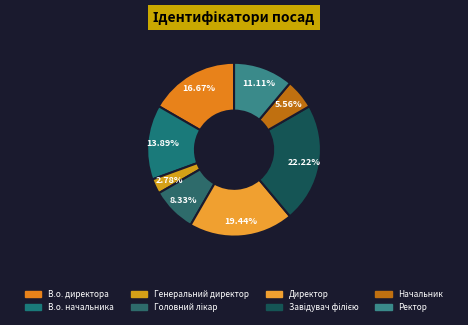

Rank the categories by value from lowest to highest.

Генеральний директор, Начальник, Головний лікар, Ректор, В.о. начальника, В.о. директора, Директор, Завідувач філією